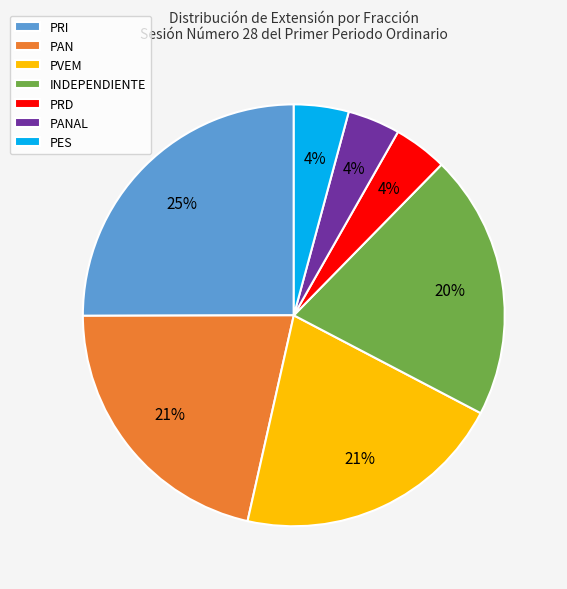

True or false: INDEPENDIENTE accounts for 33% of the total.

False